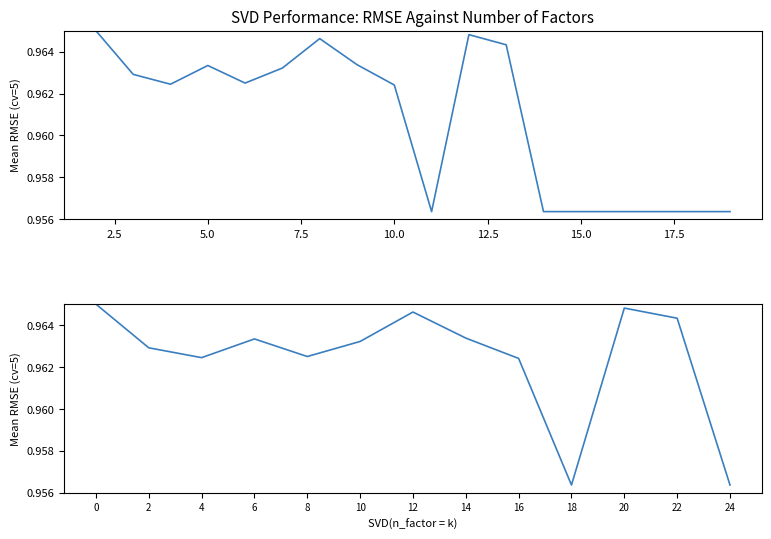

The value at 24 is 1.0. True or false?

True